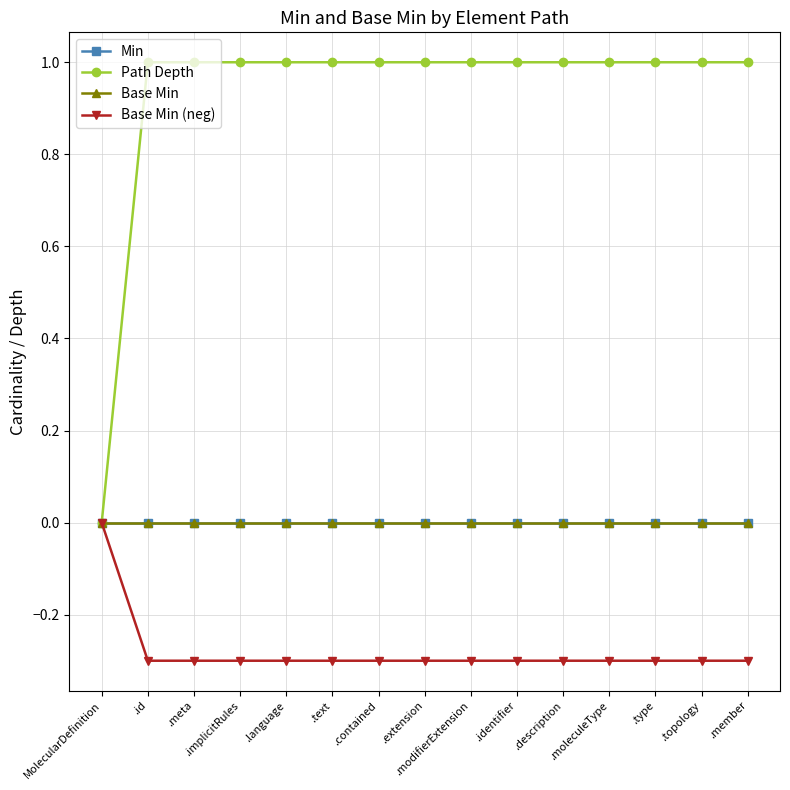

Is this an area chart (filled region under the line)?

No